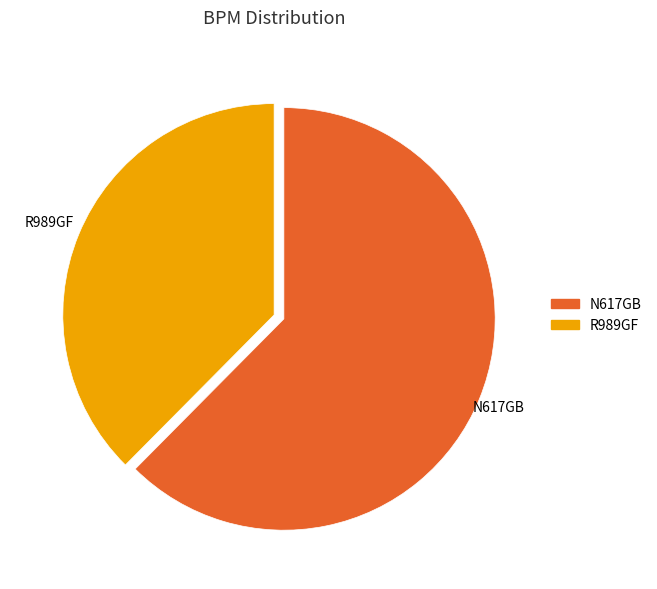

Which slice represents more than half of the pie?

N617GB